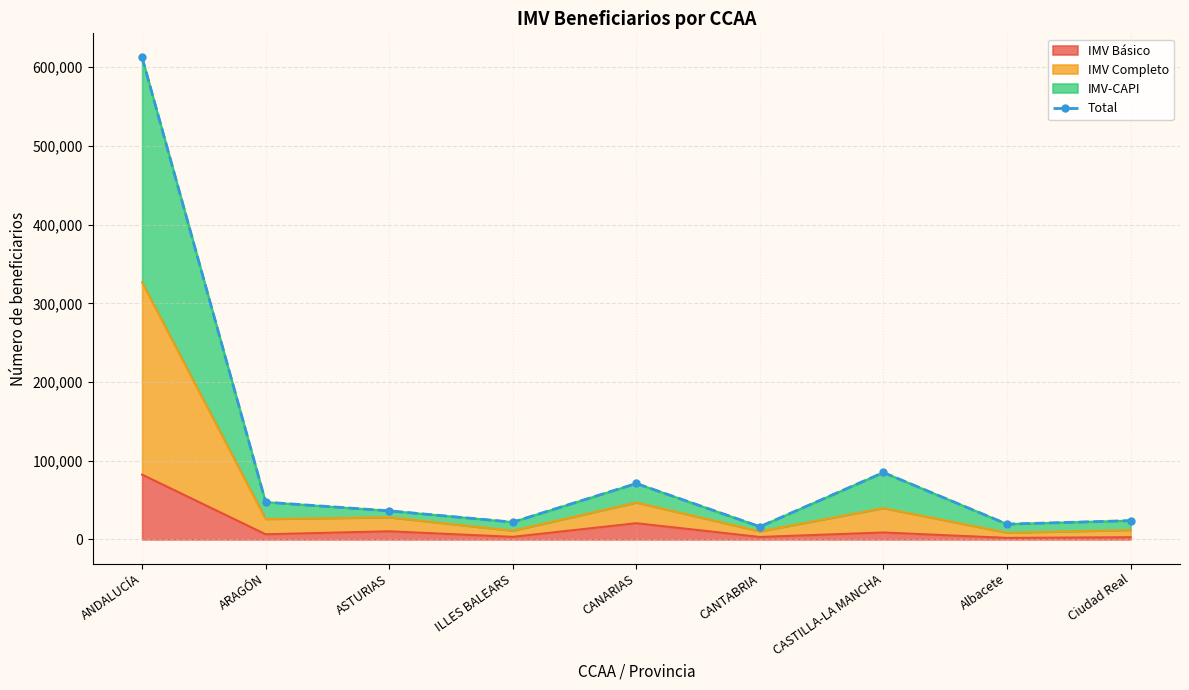

Rank the categories by value from lowest to highest.

CANTABRIA, Albacete, ILLES BALEARS, Ciudad Real, ASTURIAS, ARAGÓN, CANARIAS, CASTILLA-LA MANCHA, ANDALUCÍA